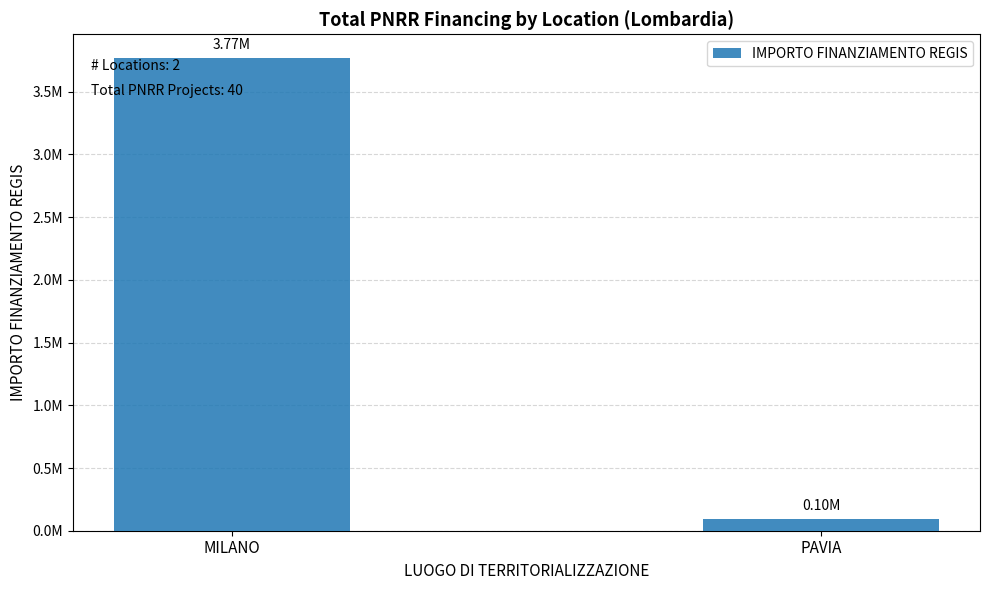

Which has a higher value, MILANO or PAVIA?

MILANO